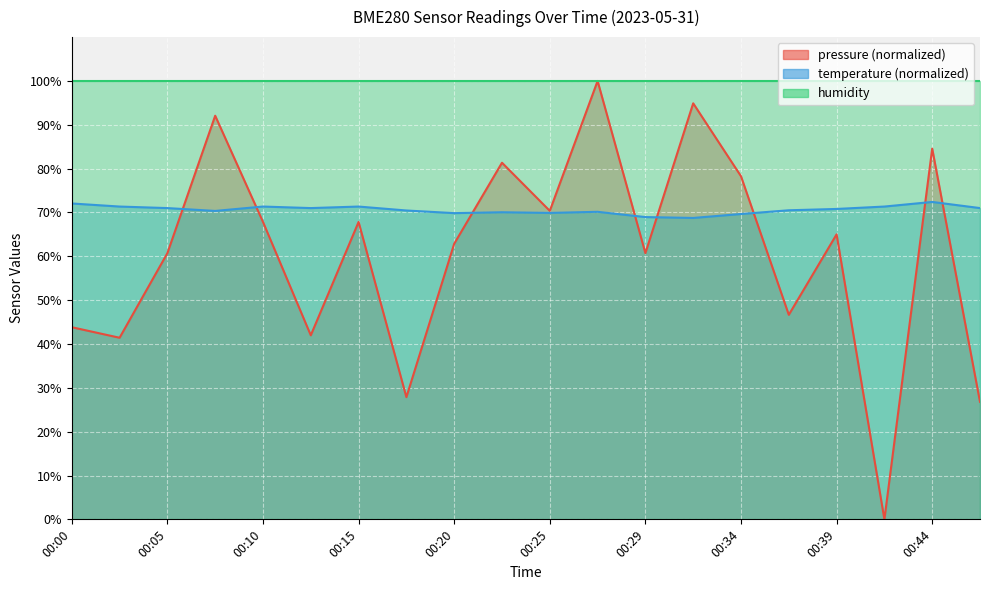

In temperature, how many points are lower than both neighbors (excluding endpoints)?

5